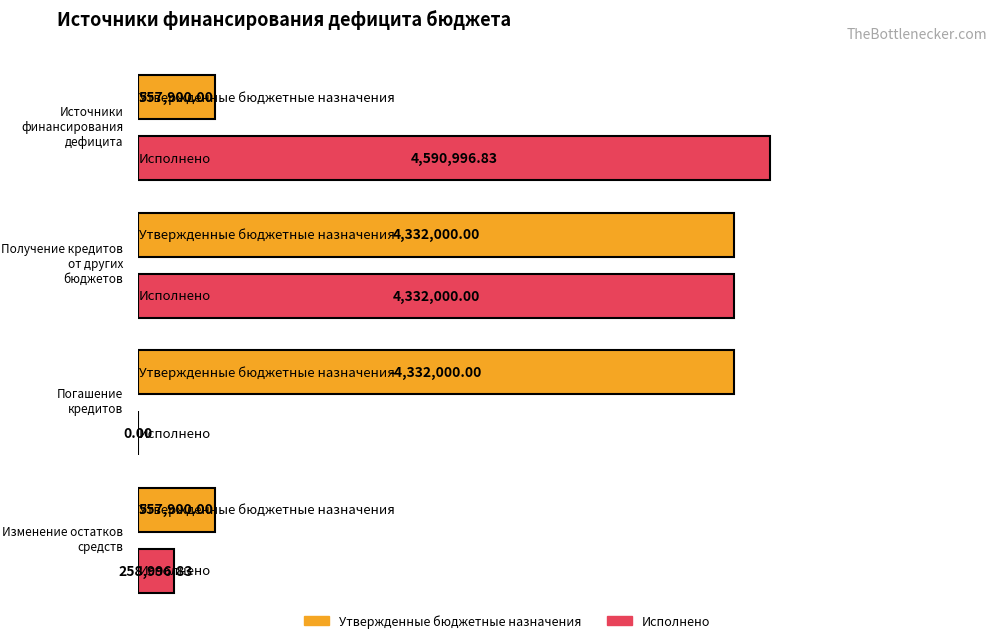

What is the difference between the Исполнено values at Источники финансирования дефицита and Получение кредитов от других бюджетов?

258996.8